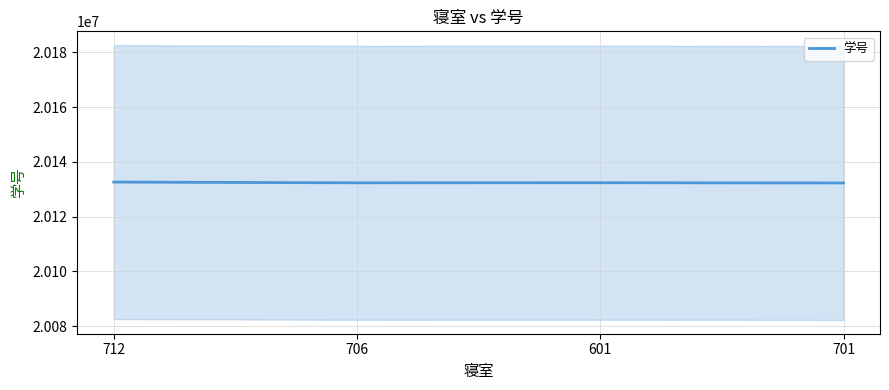

At which label does the data first exceed 20132380?

712